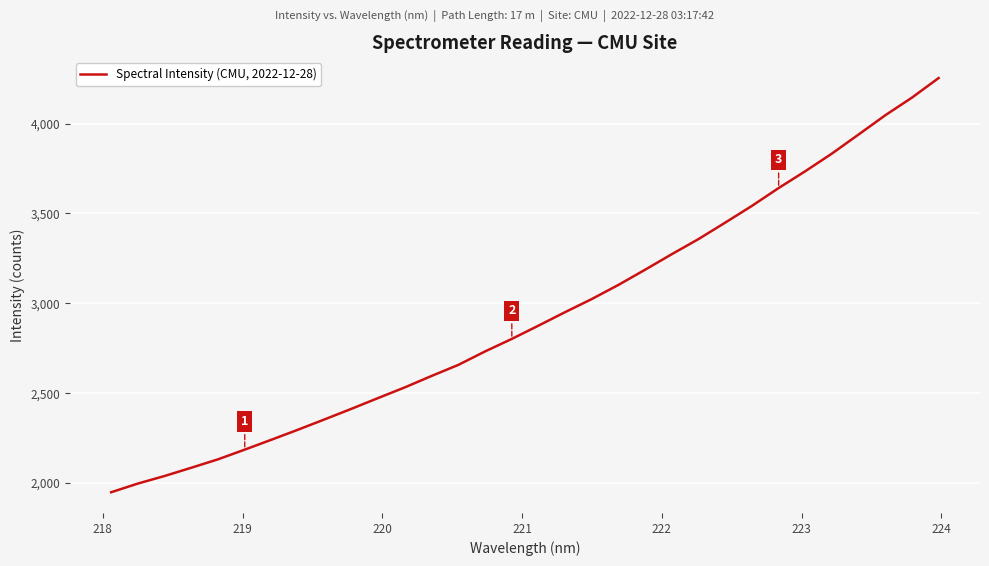

What is the difference between the maximum and minimum values?

2304.5